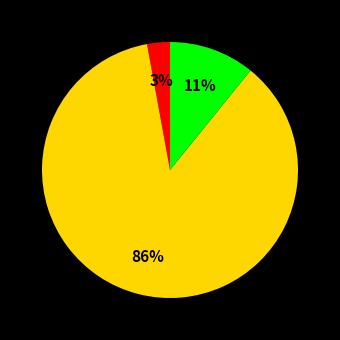

Does any single category account for the majority?

Yes